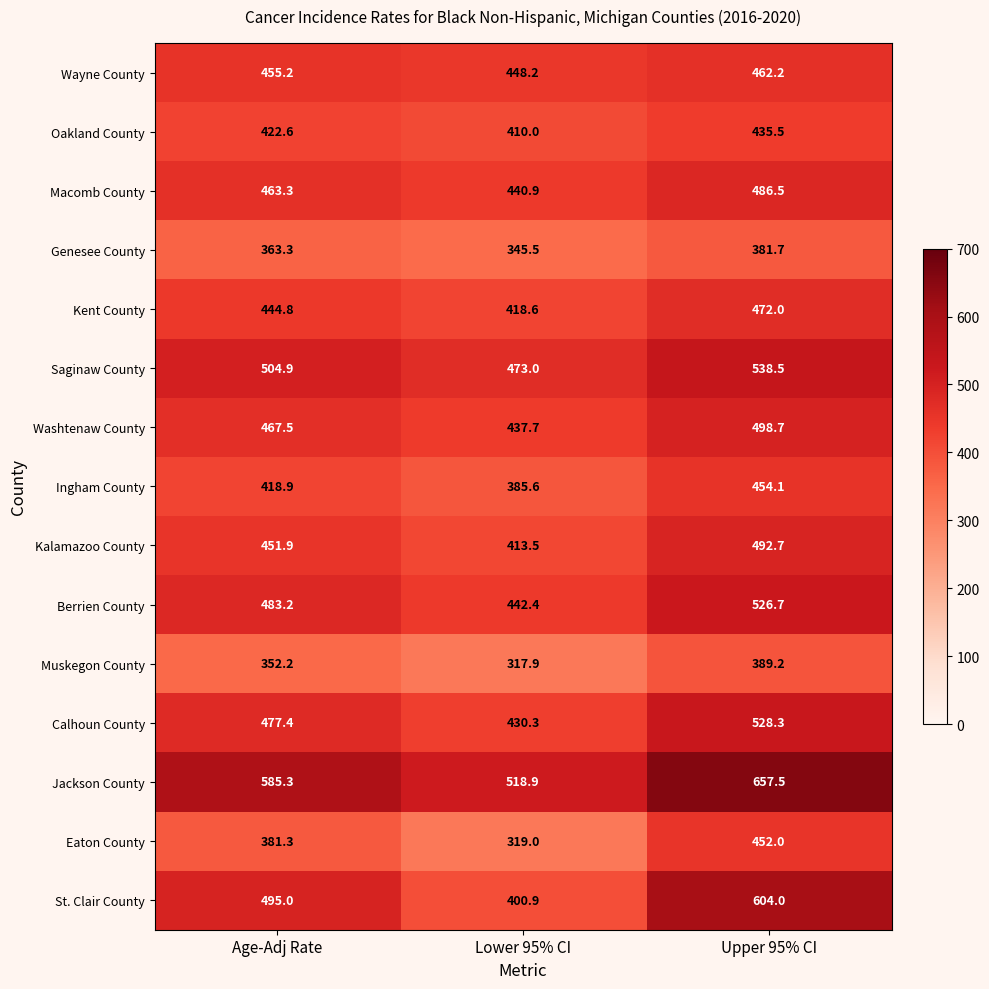

Rank the series at Age-Adj Rate from lowest to highest value.

Muskegon County, Genesee County, Eaton County, Ingham County, Oakland County, Kent County, Kalamazoo County, Wayne County, Macomb County, Washtenaw County, Calhoun County, Berrien County, St. Clair County, Saginaw County, Jackson County